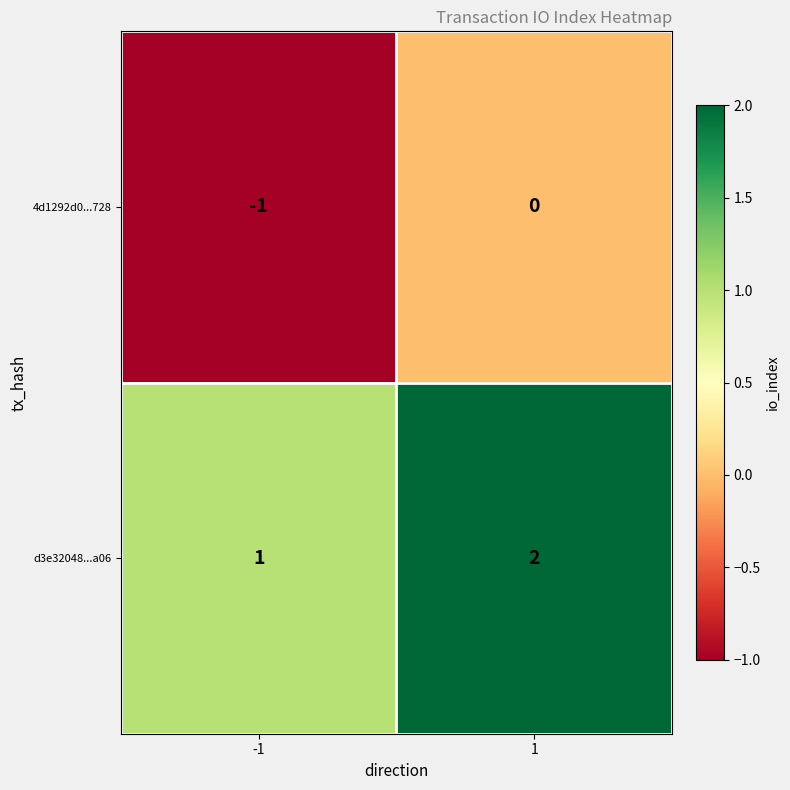

Which series has the largest total across all categories?

d3e32048...a06